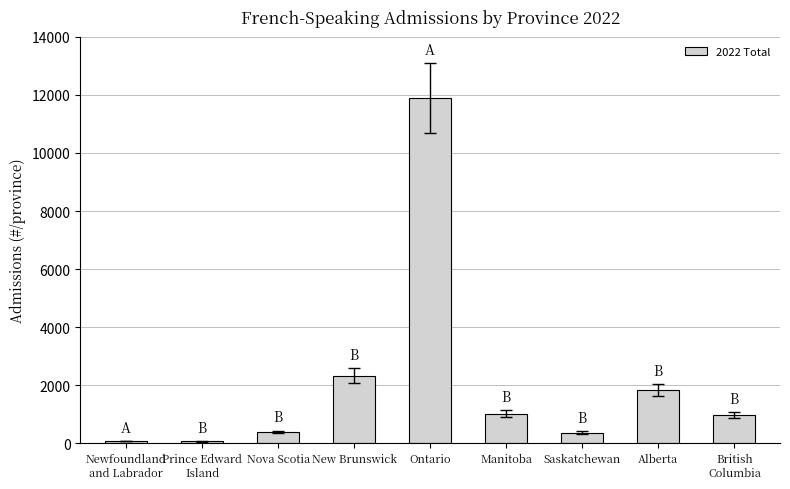

How many bars are there in total?

9